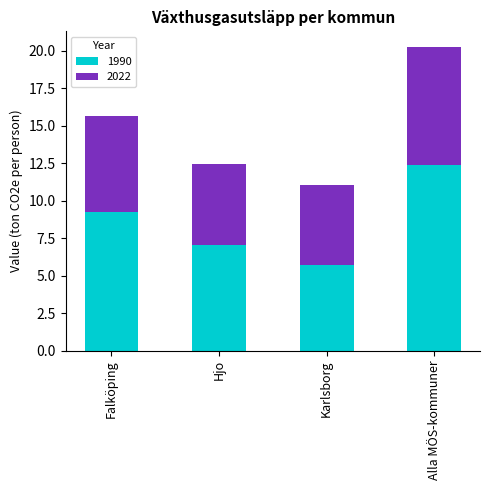

Rank the categories by 1990 value from highest to lowest.

Alla MÖS-kommuner, Falköping, Hjo, Karlsborg